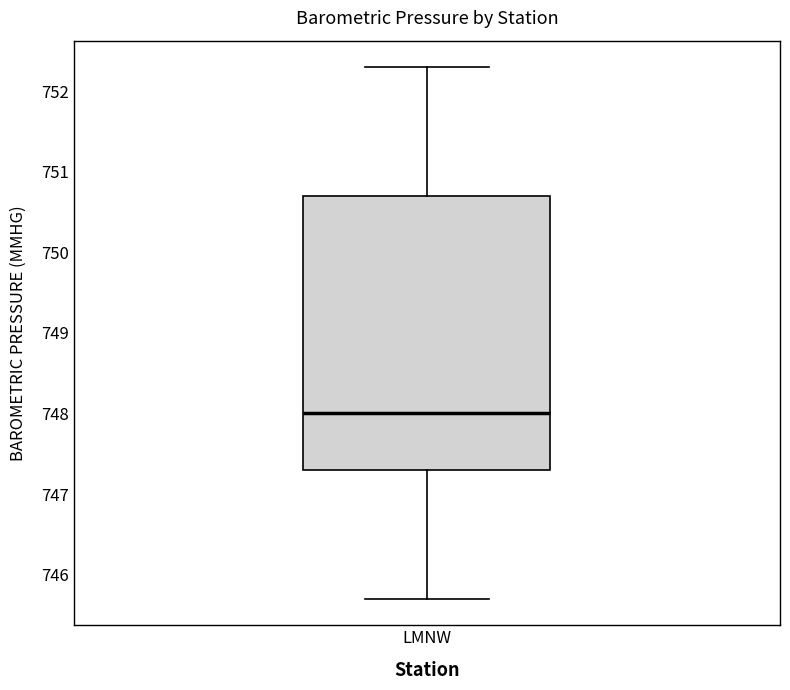

Read this box plot against the y-axis: the position of the median line, the range covered by the box, and the ends of both whiskers. The values are not printed on the chart, so give them approximately, as read against the axis.

median 748.0, box 747.3 to 750.7, whiskers 745.7 to 752.3